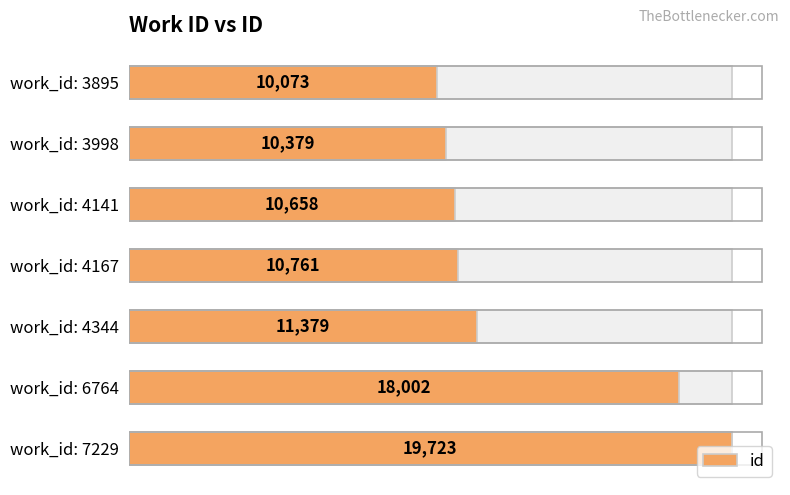

Which has a higher value, work_id: 4167 or work_id: 4141?

work_id: 4167